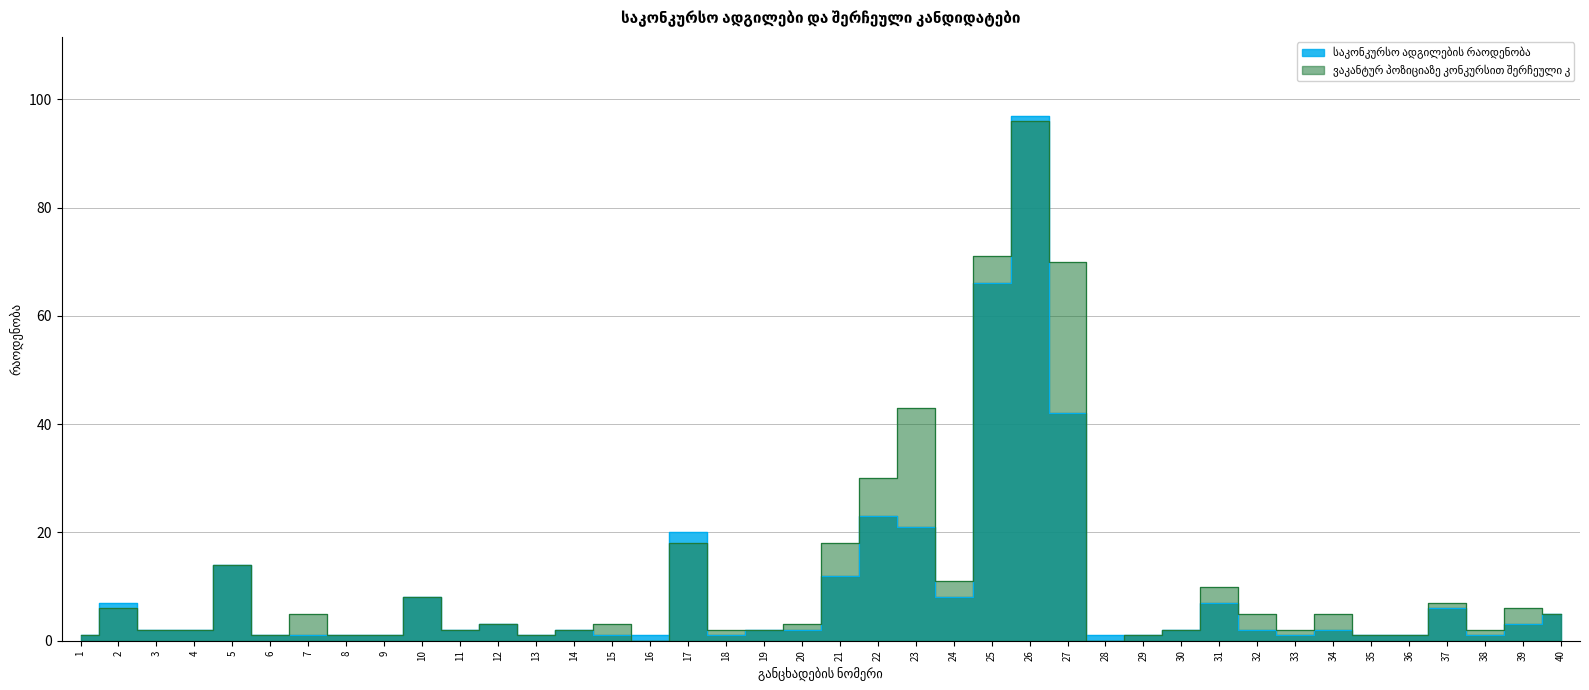

Reading right to left, transcribe all the data shown in this chart.

საკონკურსო ადგილების რაოდენობა: 5	3	1	6	1	1	2	1	2	7	2	1	1	42	97	66	8	21	23	12	2	2	1	20	1	1	2	1	3	2	8	1	1	1	1	14	2	2	7	1
ვაკანტურ პოზიციაზე კონკურსით შერჩეული კ: 5	6	2	7	1	1	5	2	5	10	2	1	0	70	96	71	11	43	30	18	3	2	2	18	0	3	2	1	3	2	8	1	1	5	1	14	2	2	6	1